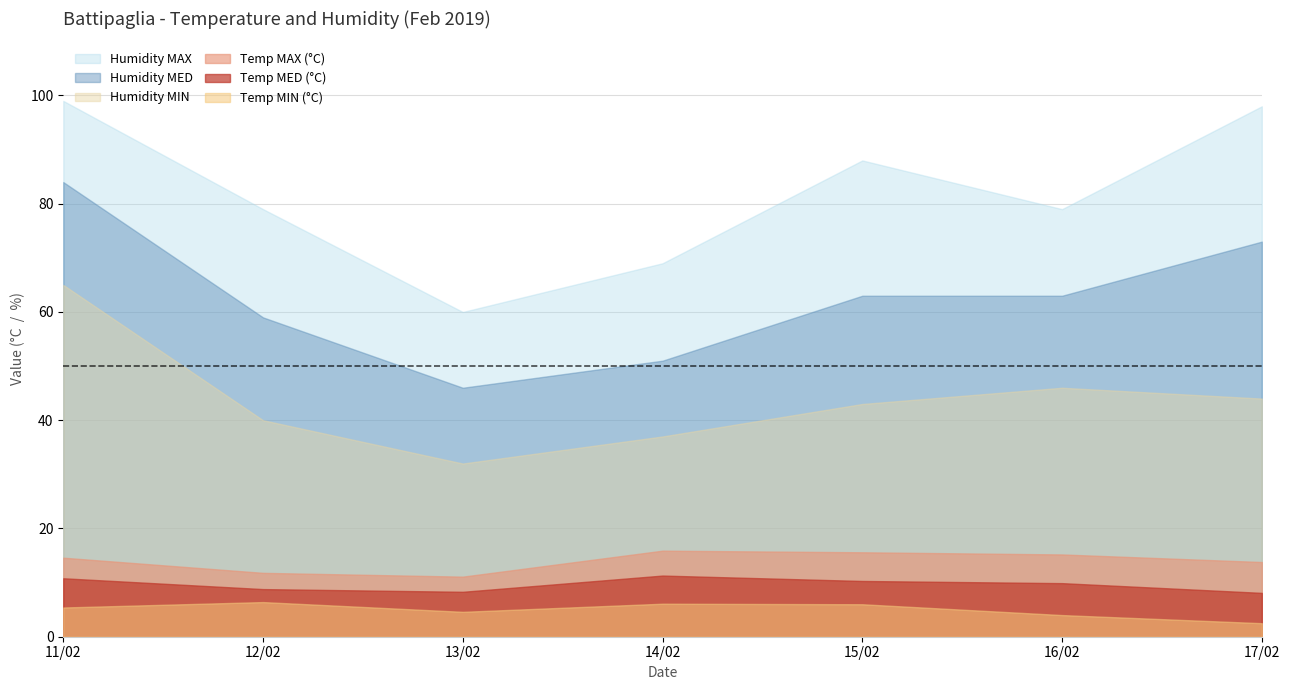

True or false: Humidity MAX and Temp MAX intersect in this chart.

False